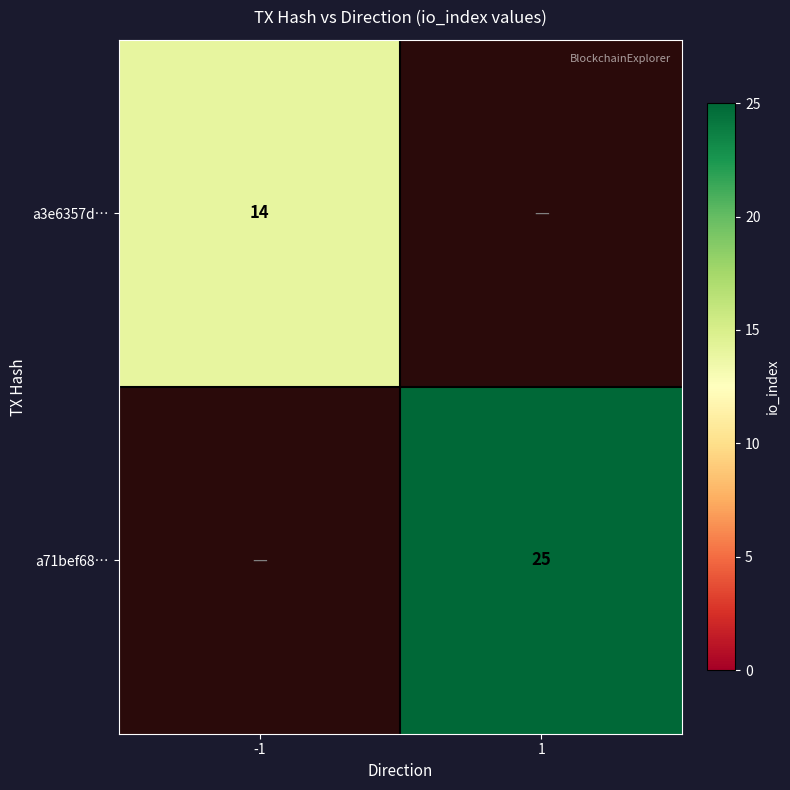

Between 1 and -1, which is larger?

-1